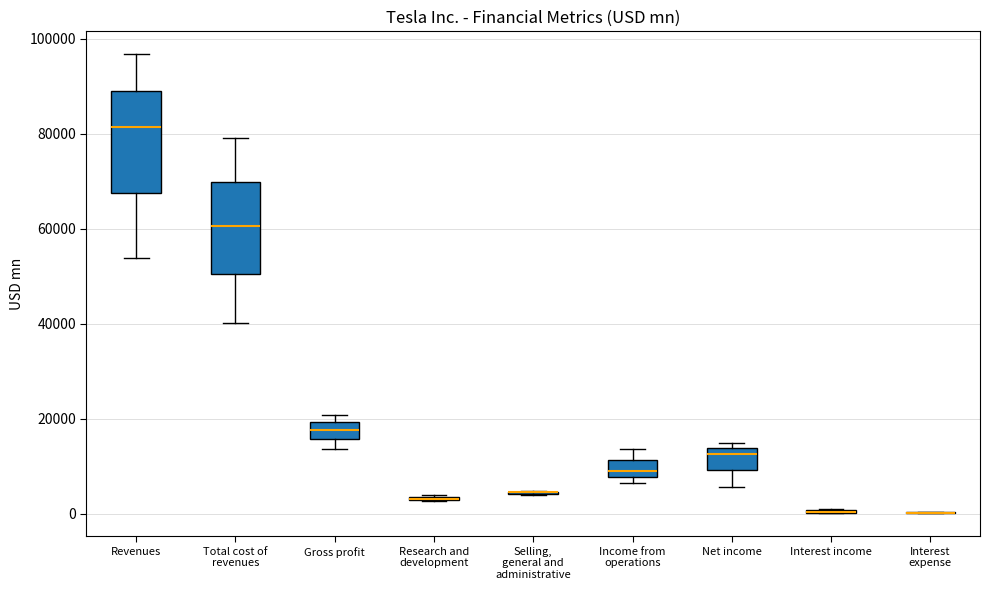

Comparing the boxes themselves (not the whiskers), which one is the tallest?

Revenues